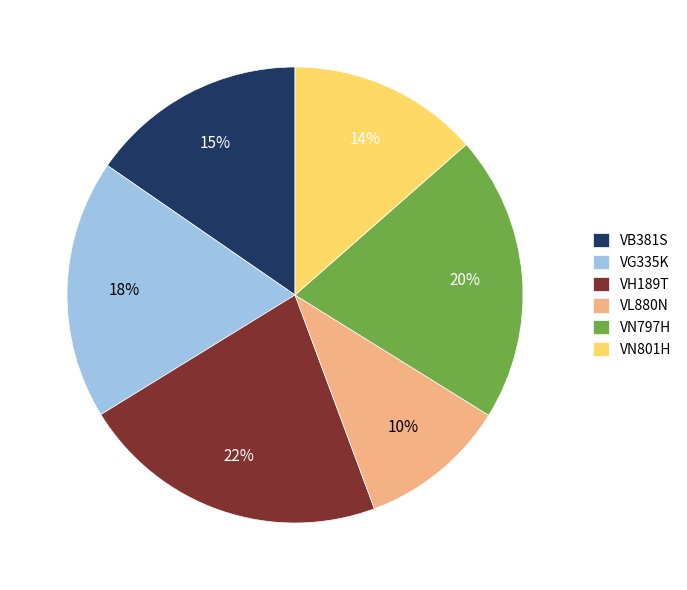

Does any single category account for the majority?

No